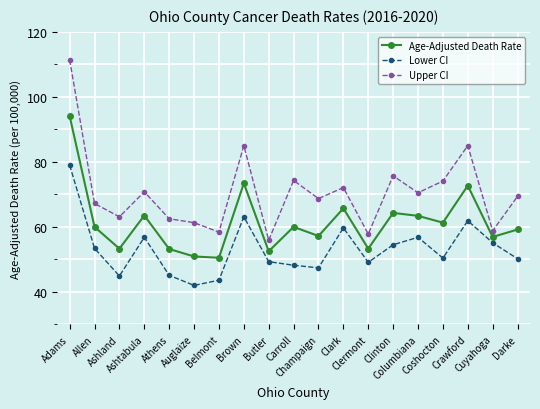

What is the approximate value of Age-Adjusted Death Rate at Brown?

73.4